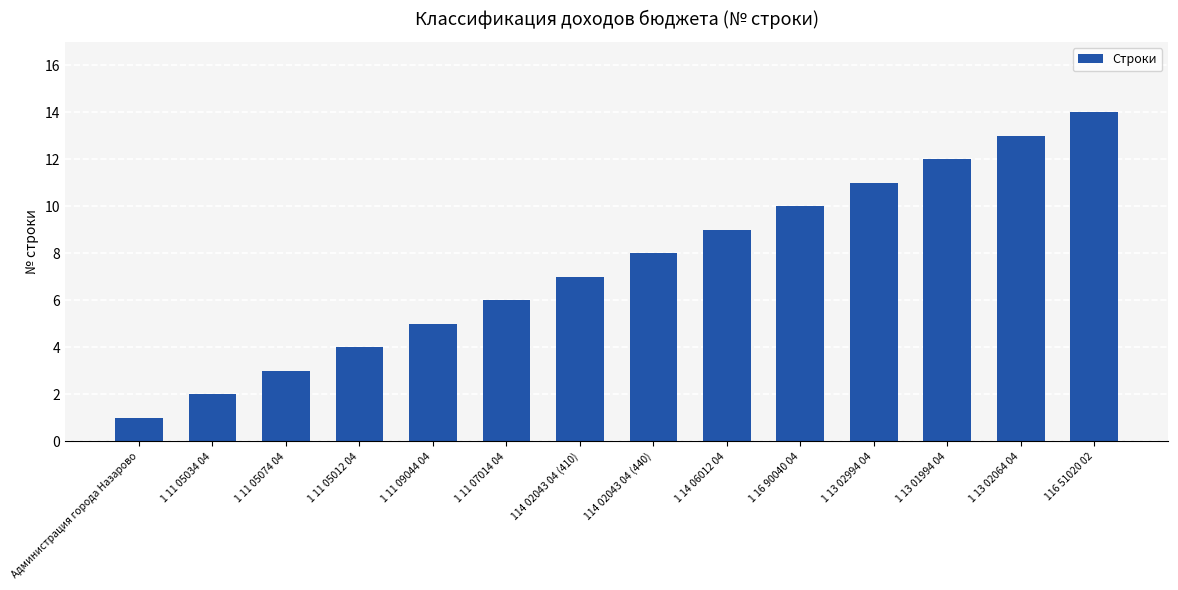

How many distinct data groups are displayed?

1